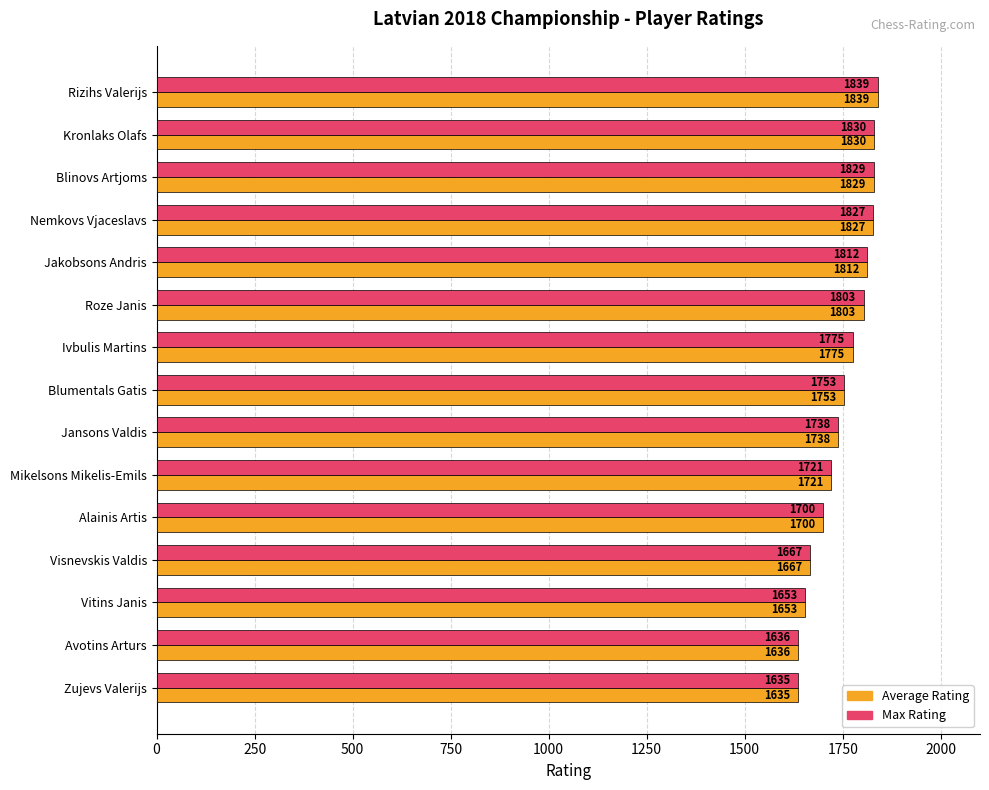

Which category has the lowest value in the Max Rating series?

Zujevs Valerijs